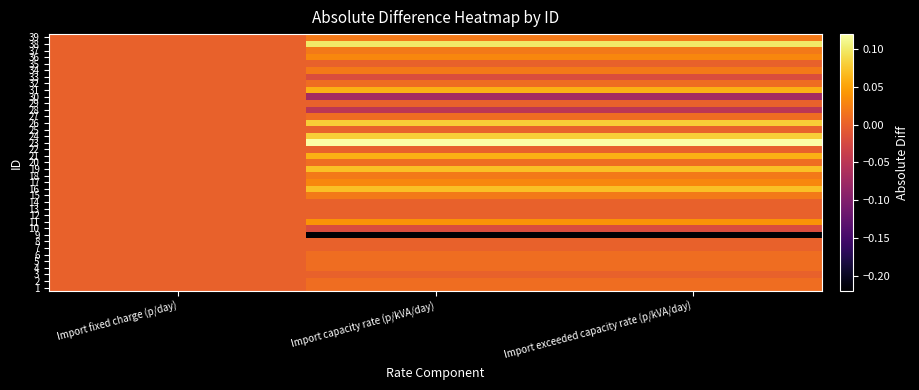

At which category is the sum across all series the highest?

Import capacity rate (p/kVA/day)